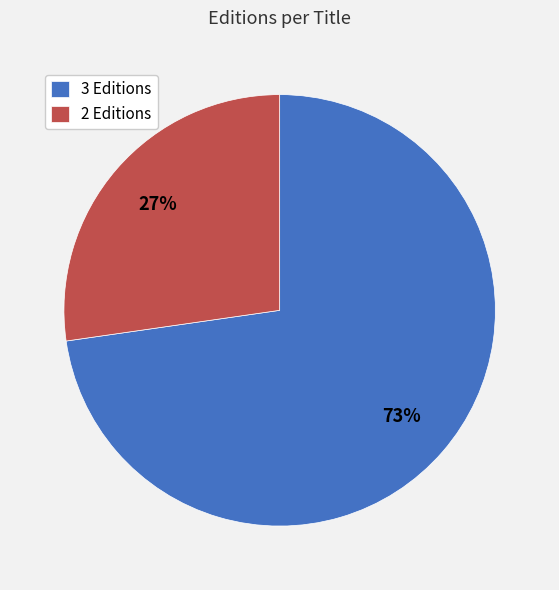

Approximately how many times larger is the value at 2 Editions compared to 3 Editions?

0.4